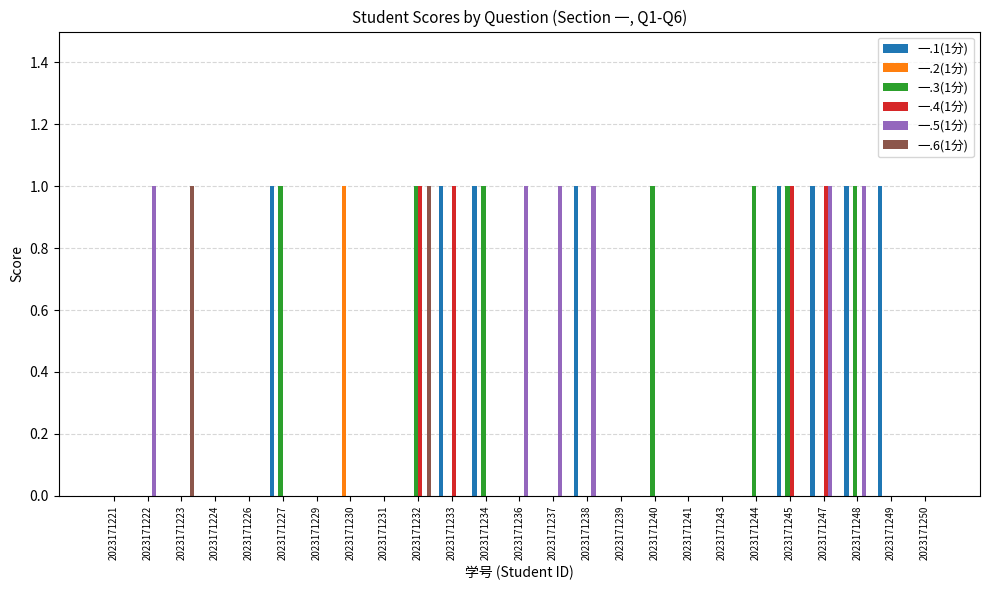

The 一.3(1分) series shows 0 at 2023171241. True or false?

True